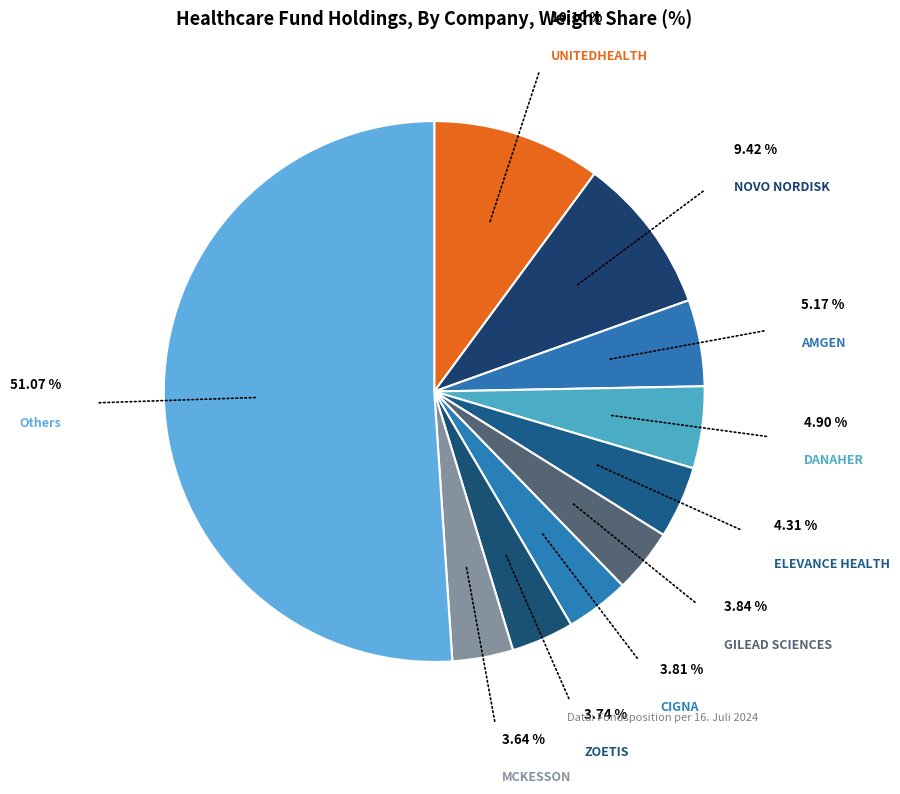

What is the largest slice in the pie chart?

Others